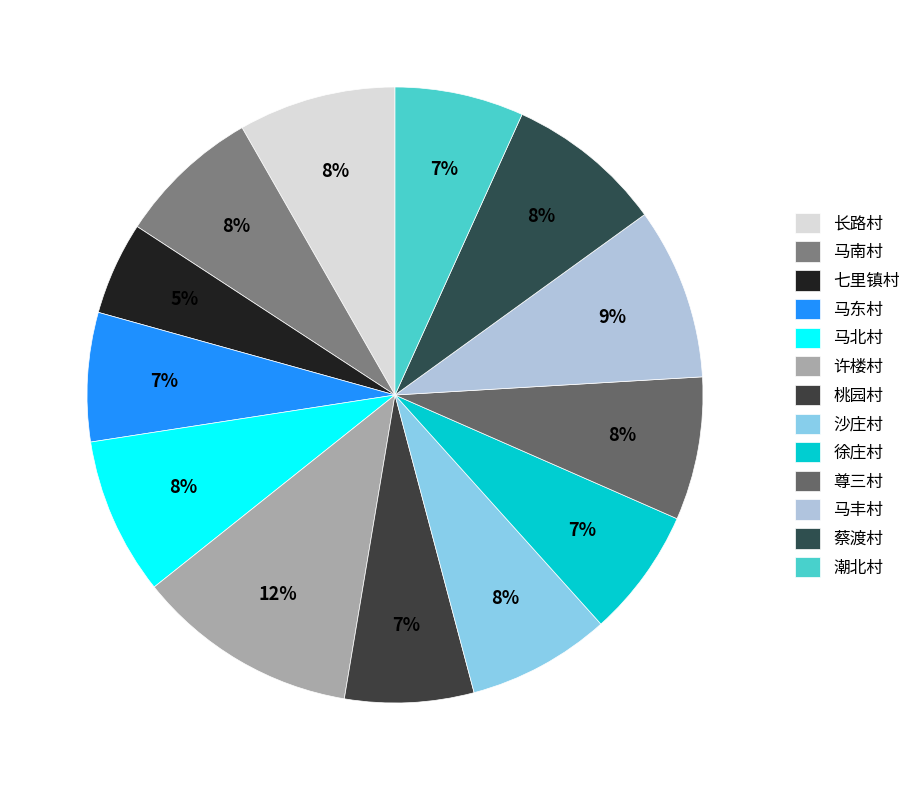

How many slices are in this pie chart?

13